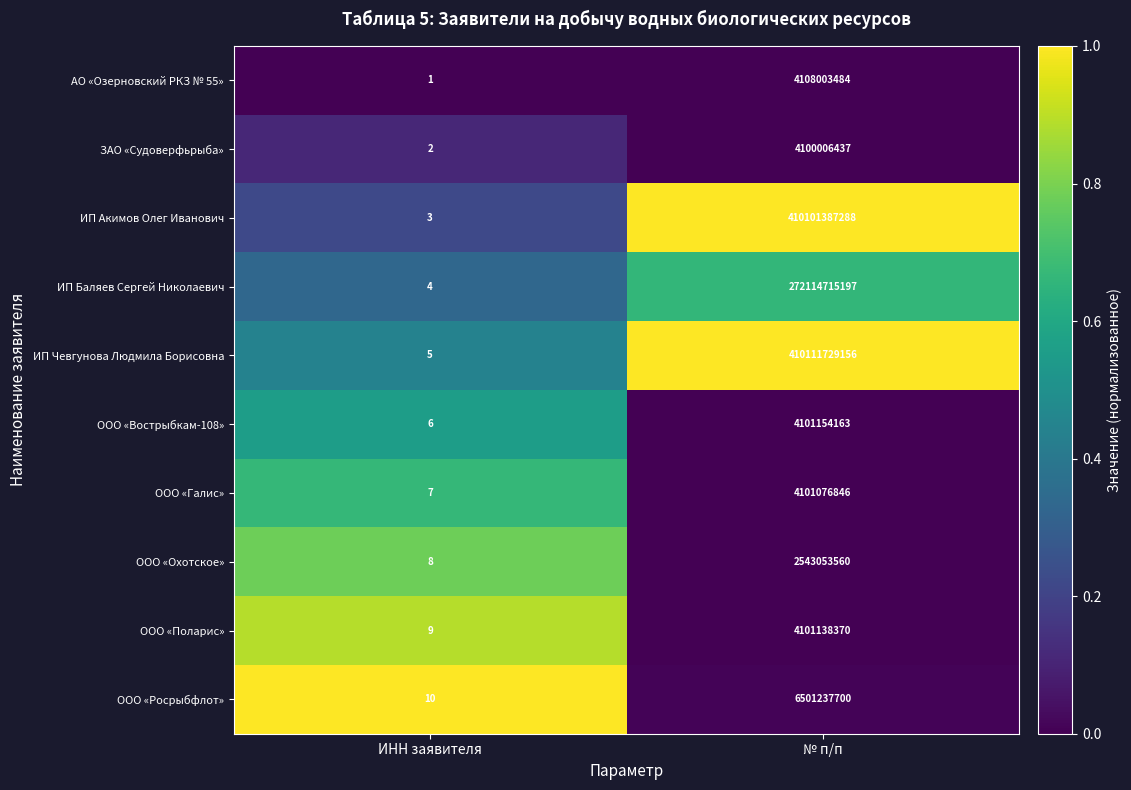

Reading right to left, extract all data points from this chart.

АО «Озерновский РКЗ № 55»: № п/п=4108003484	ИНН заявителя=1
ЗАО «Судоверфьрыба»: № п/п=4100006437	ИНН заявителя=2
ИП Акимов Олег Иванович: № п/п=410101387288	ИНН заявителя=3
ИП Баляев Сергей Николаевич: № п/п=272114715197	ИНН заявителя=4
ИП Чевгунова Людмила Борисовна: № п/п=410111729156	ИНН заявителя=5
ООО «Вострыбкам-108»: № п/п=4101154163	ИНН заявителя=6
ООО «Галис»: № п/п=4101076846	ИНН заявителя=7
ООО «Охотское»: № п/п=2543053560	ИНН заявителя=8
ООО «Поларис»: № п/п=4101138370	ИНН заявителя=9
ООО «Росрыбфлот»: № п/п=6501237700	ИНН заявителя=10